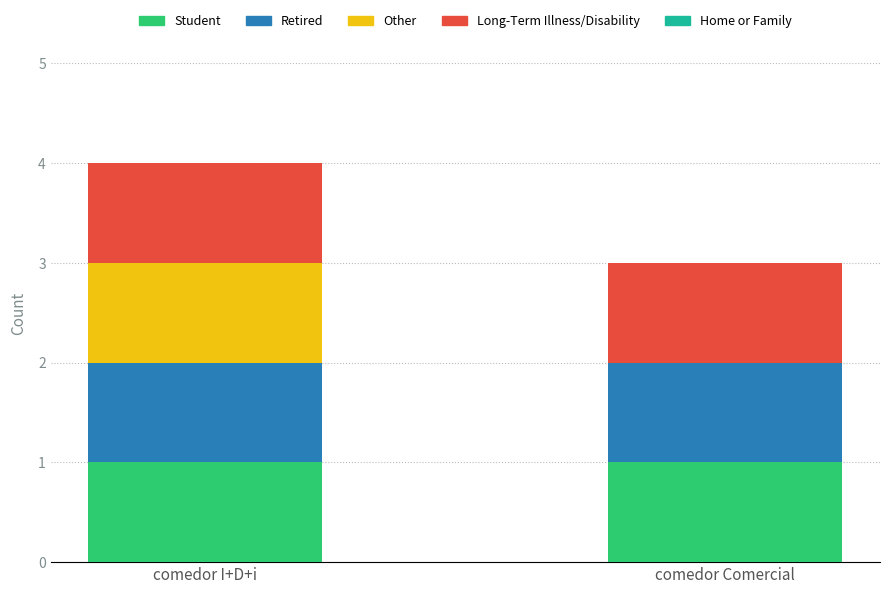

What is the total value across all series at comedor Comercial?

3